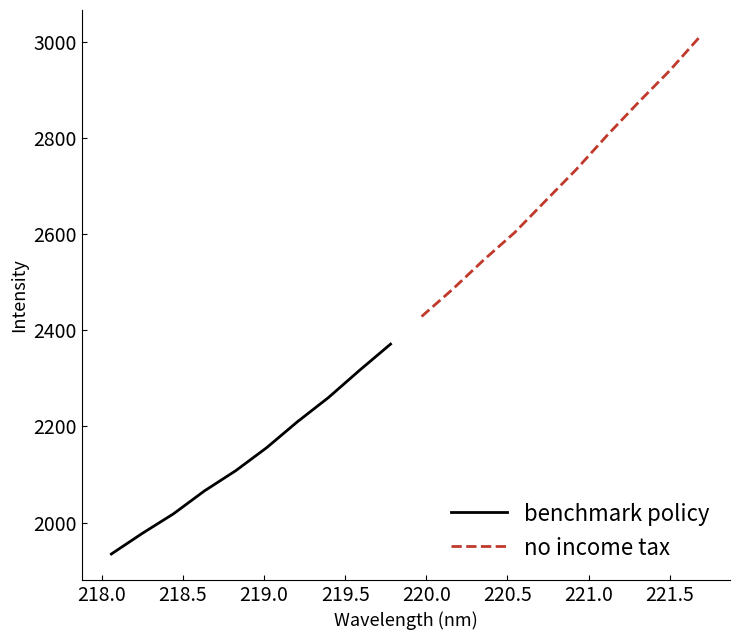

What are all the series names shown in the legend?

benchmark policy, no income tax